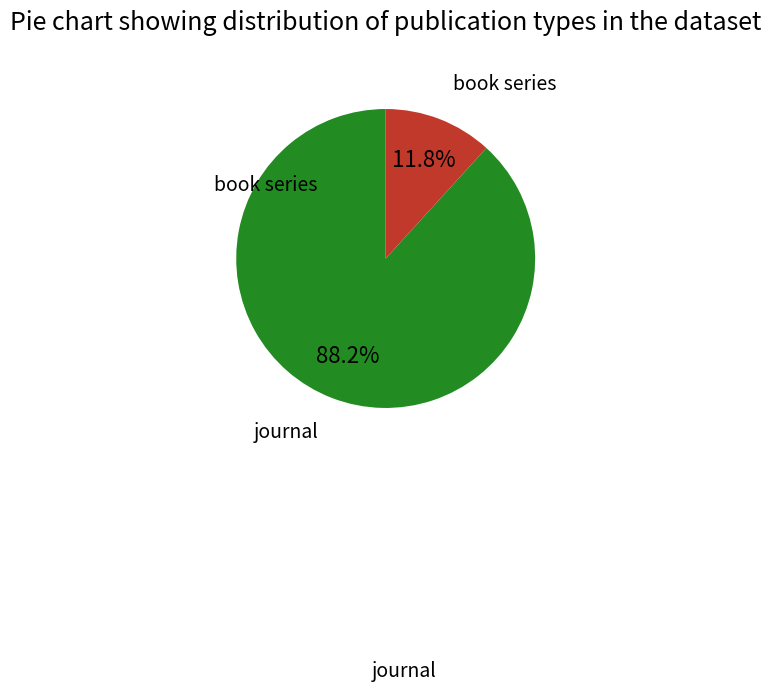

How many slices are in this pie chart?

2